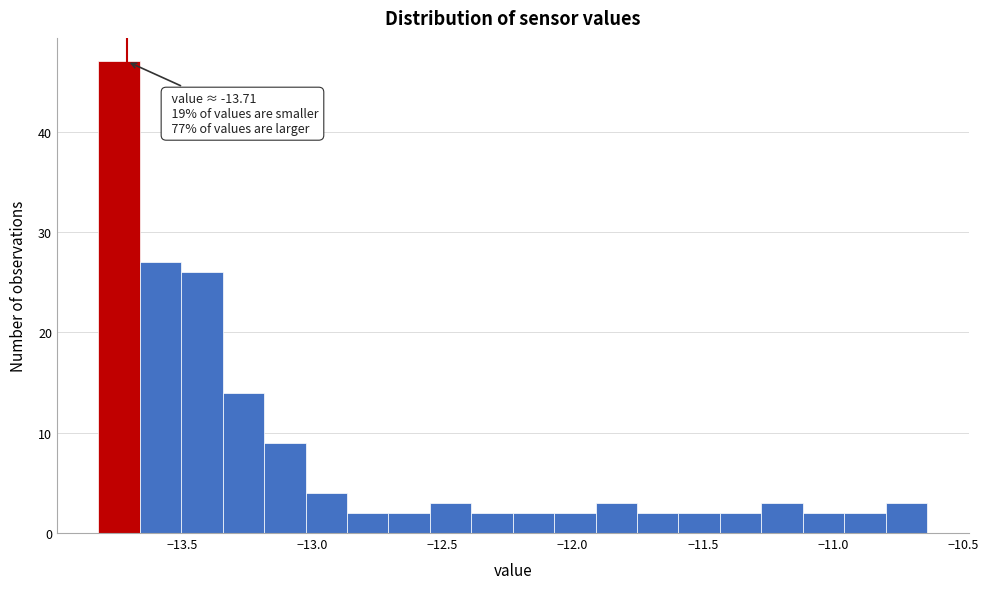

Around what value on the x-axis is the tallest bar? Give the approximate position of its centre, as read against the axis.

-13.75